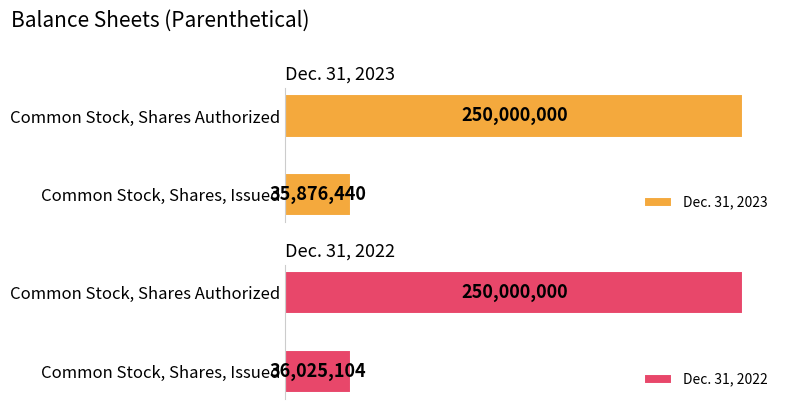

What are all the series names shown in the legend?

Dec. 31, 2023, Dec. 31, 2022